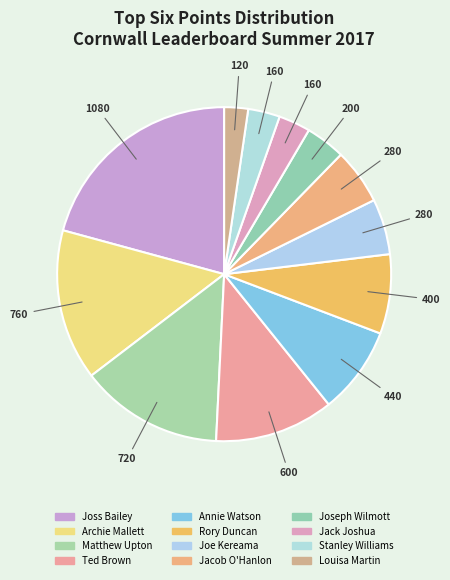

How many slices are in this pie chart?

12